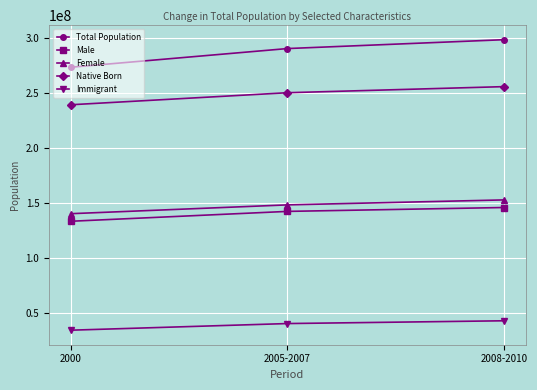

Is this an area chart (filled region under the line)?

No